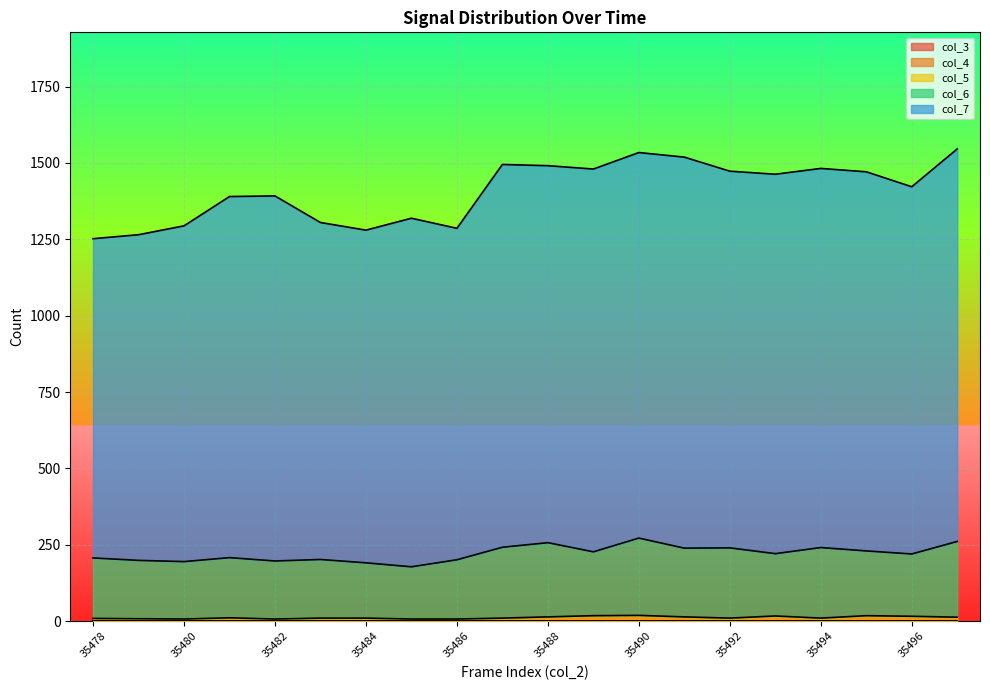

What is the approximate value of col_5 at 35489, to the nearest 5?

20